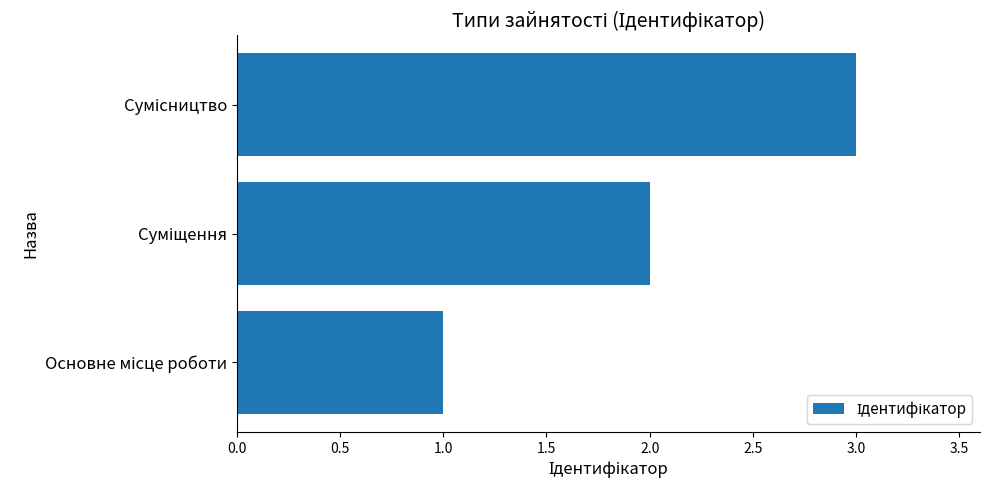

What is the sum of all values?

6